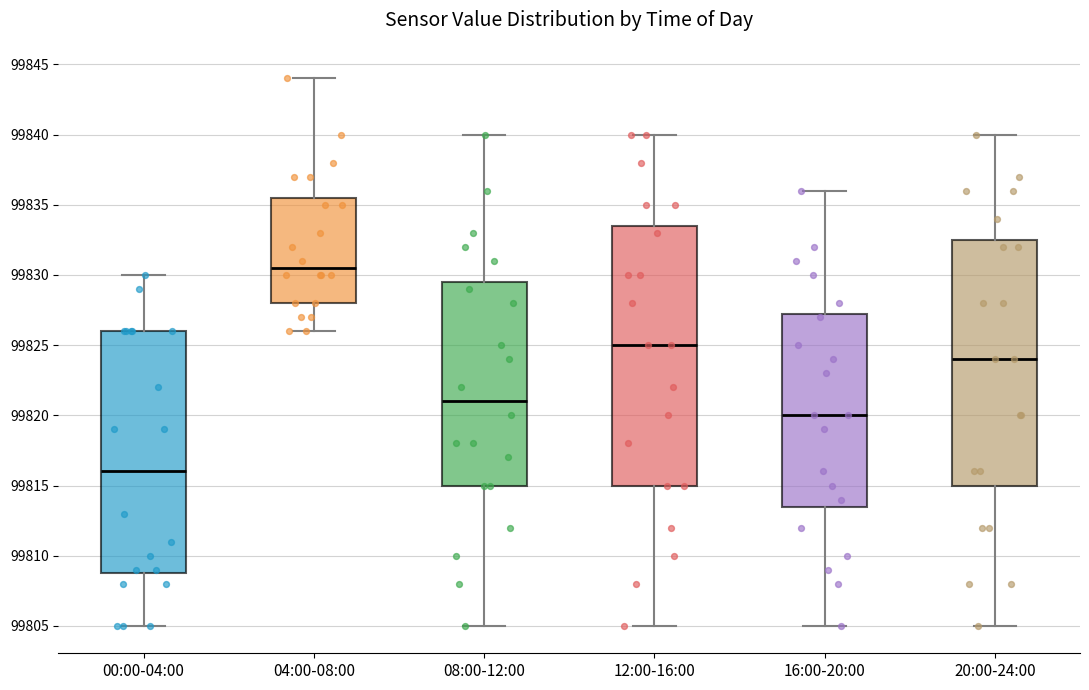

Which box is the tallest, from its lower edge to its upper edge?

12:00-16:00